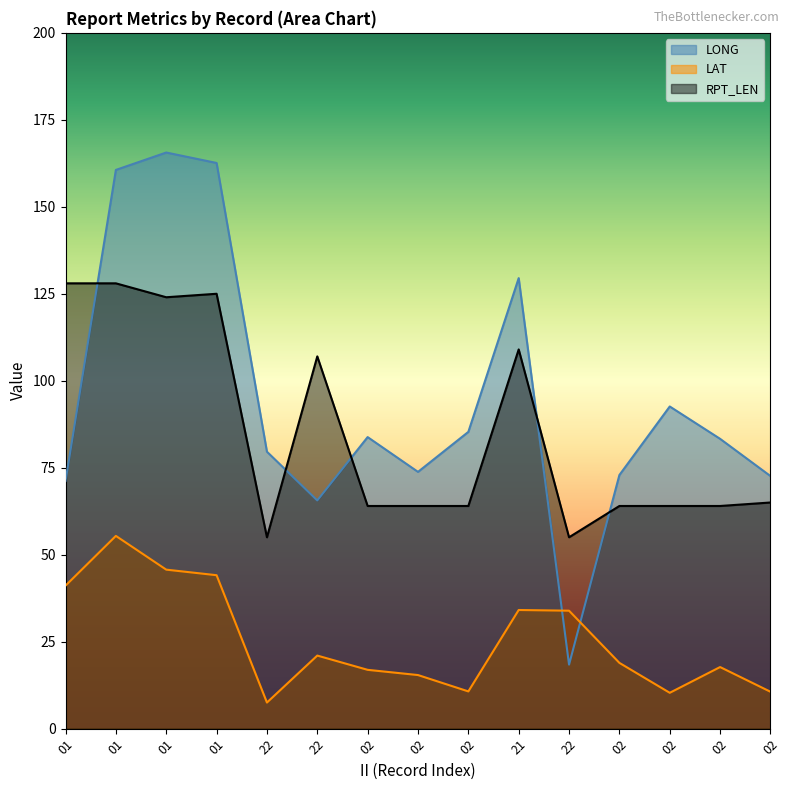

What is the difference between the maximum and second lowest values in the RPT_LEN series?

73.0